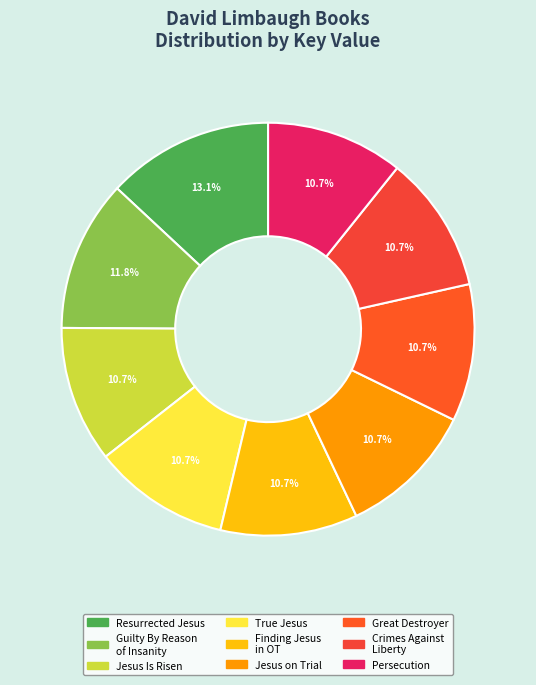

How many slices are in this pie chart?

9